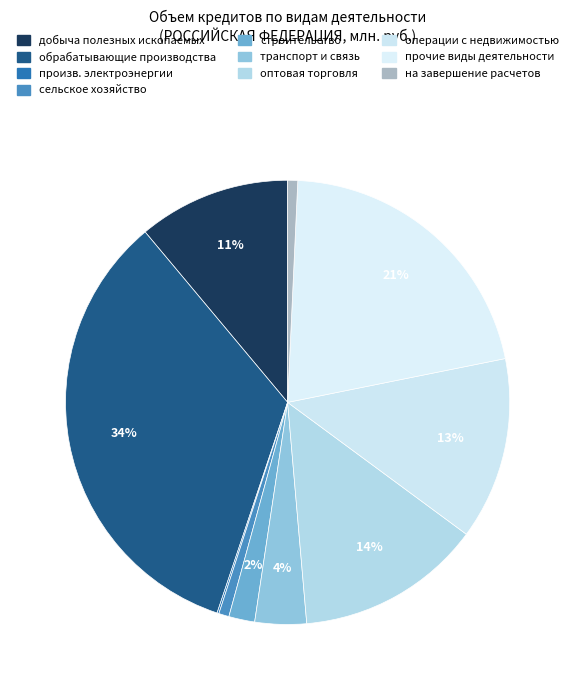

What is the smallest slice in the pie chart?

производство и распределение электроэнергии